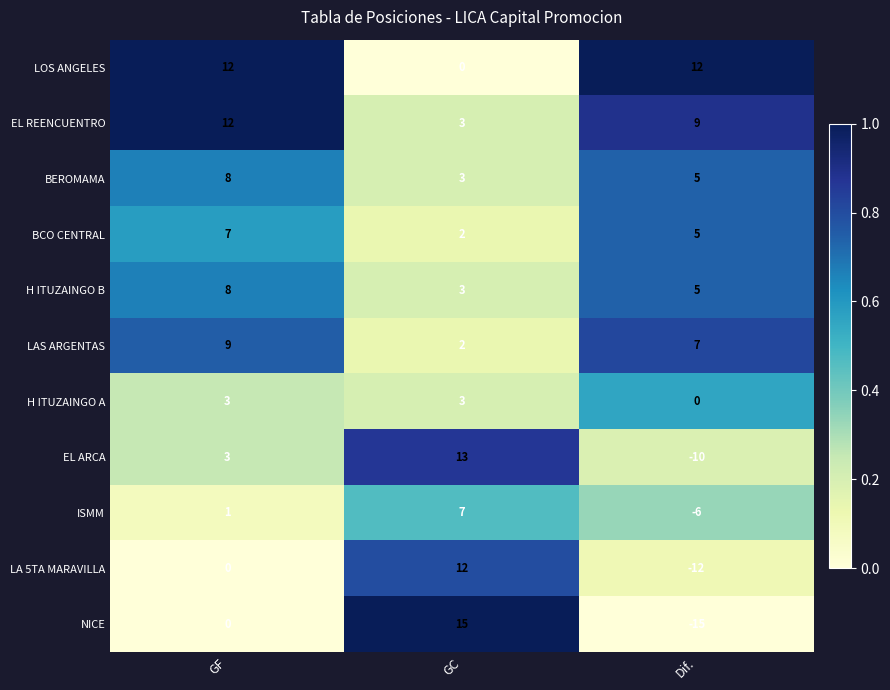

List the labels in order of LA 5TA MARAVILLA value, largest first.

GC, GF, Dif.